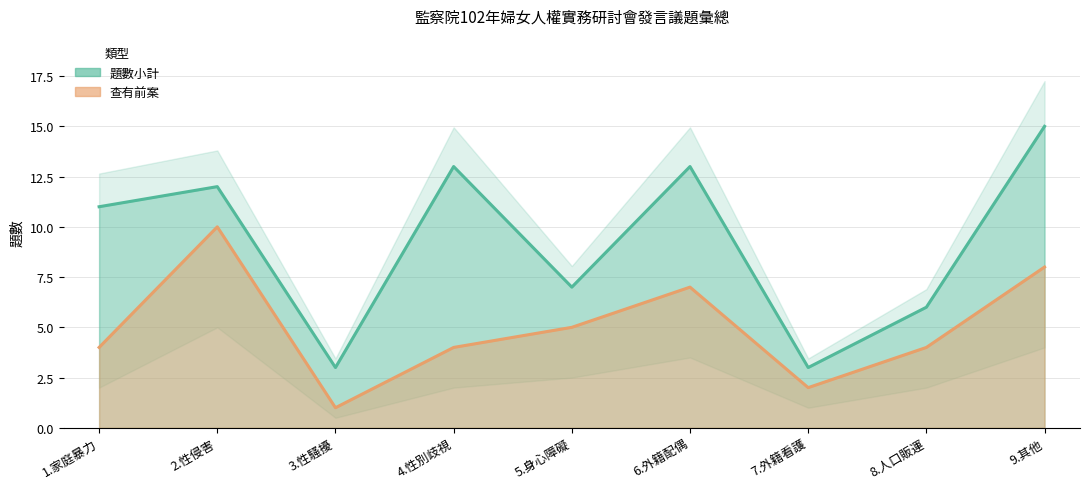

What position from the right is 4.性別歧視?

6